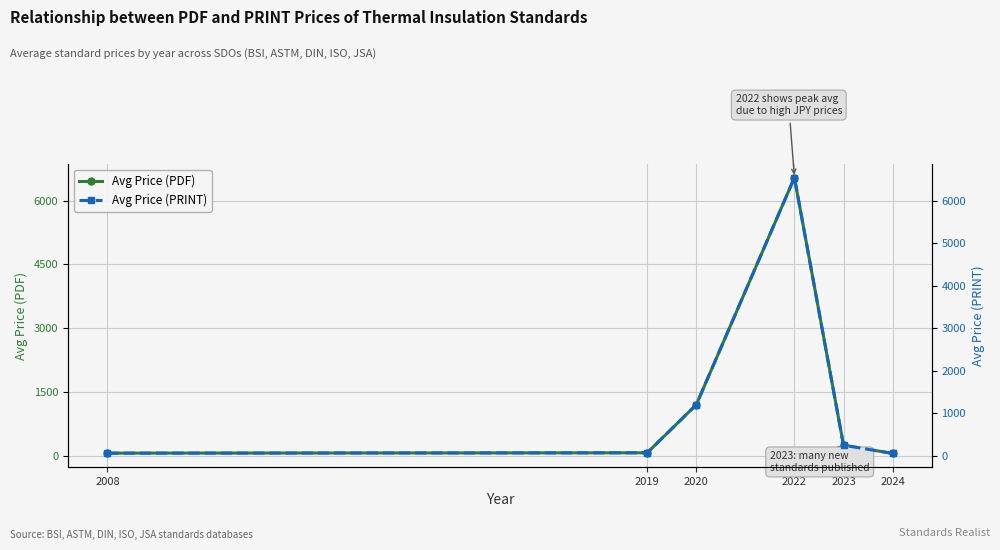

True or false: Avg Price (PRINT) and Avg Price (PDF) cross at least once.

False